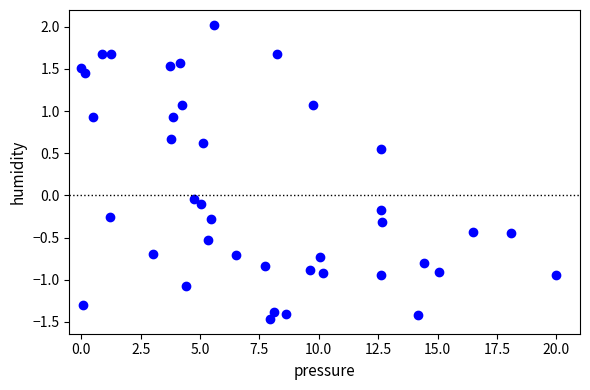

What is the range of Y values (max minus min)?

3.5